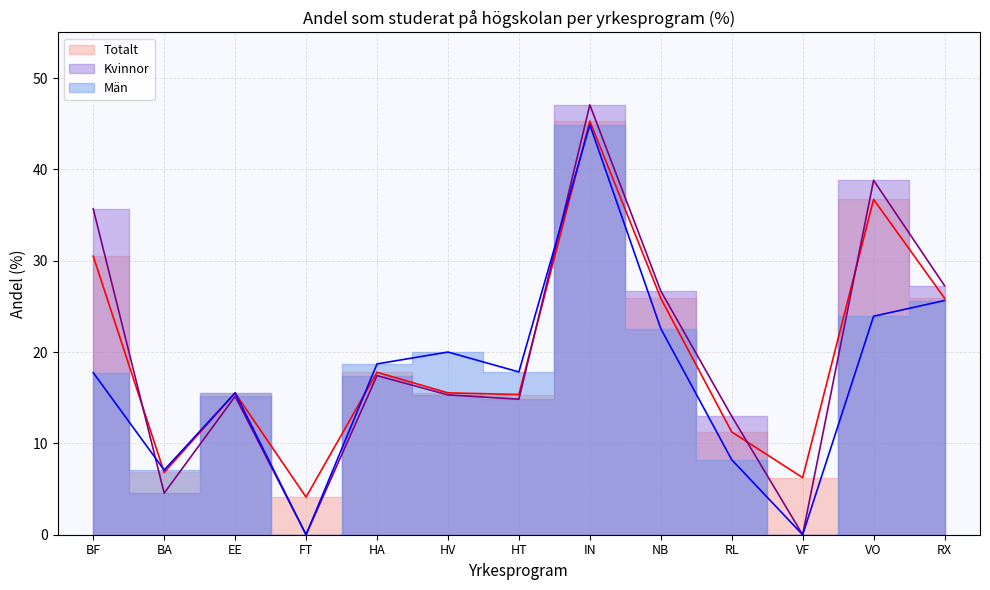

Does the chart have visible grid lines?

Yes